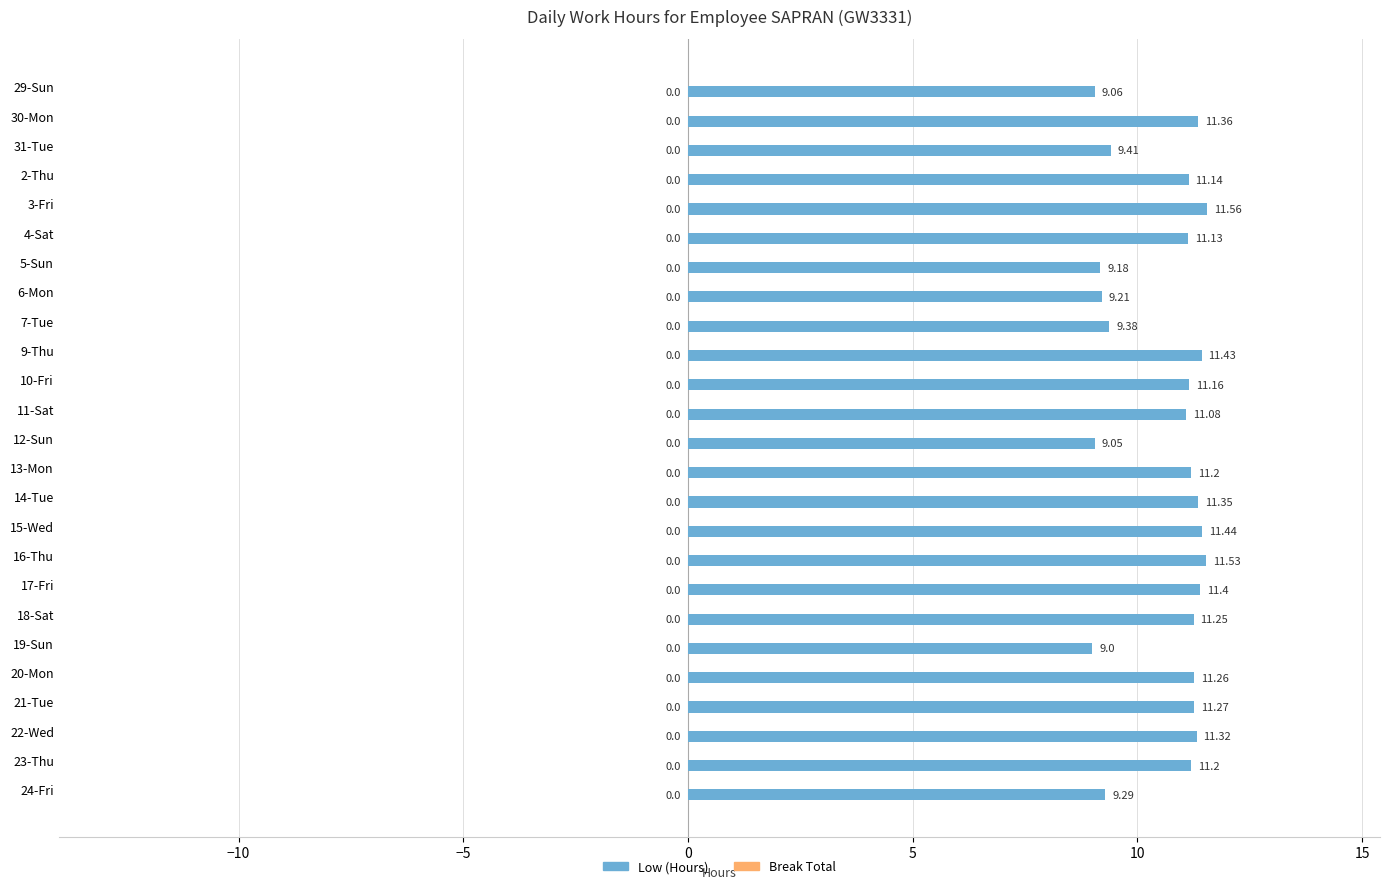

How many bars are there in total?

25